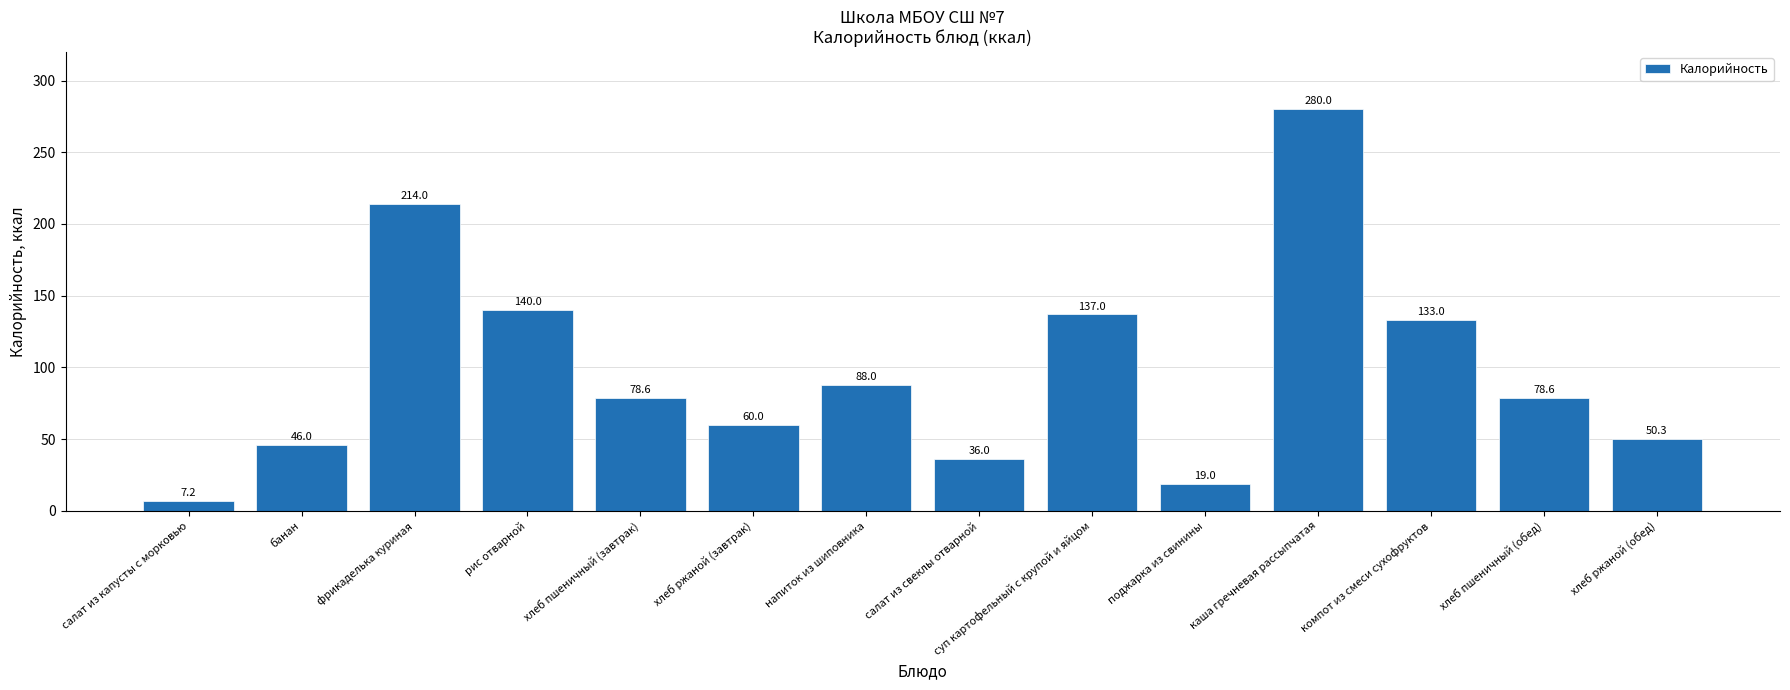

What is the minimum value shown in the chart?

7.2